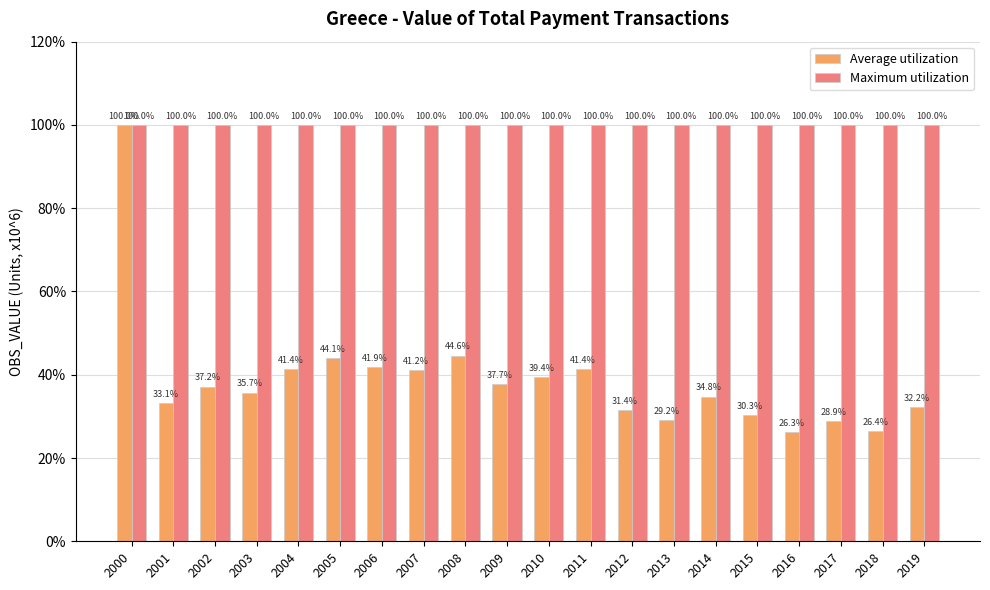

What is the value of the Maximum utilization bar at the 1st from the left?

100.0